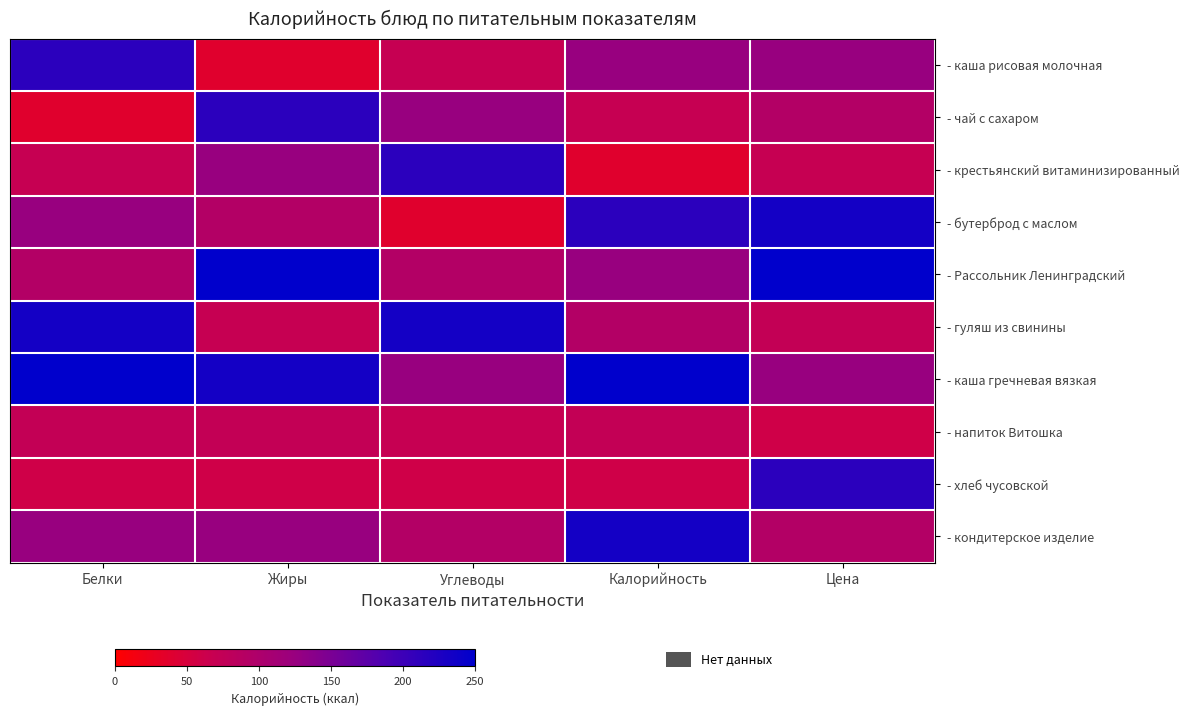

Which series changed the most between Жиры and Углеводы?

- гуляш из свинины